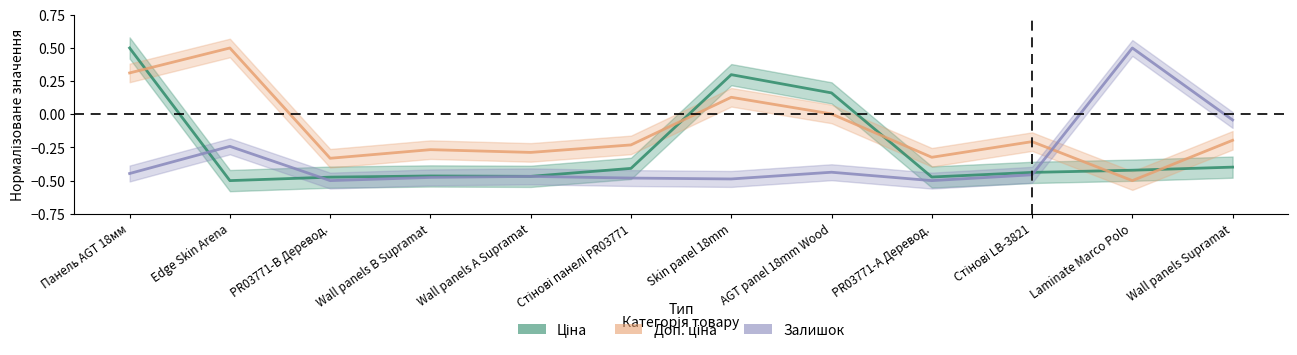

What are all the series names shown in the legend?

Ціна, Доп. ціна, Залишок